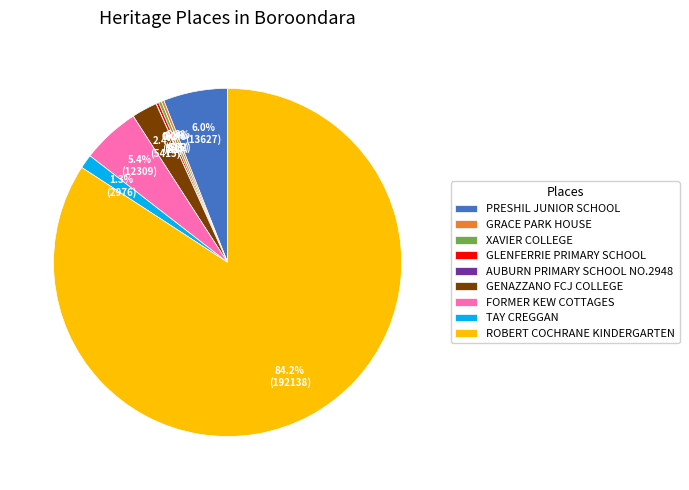

Does ROBERT COCHRANE KINDERGARTEN represent more than half of the total?

Yes